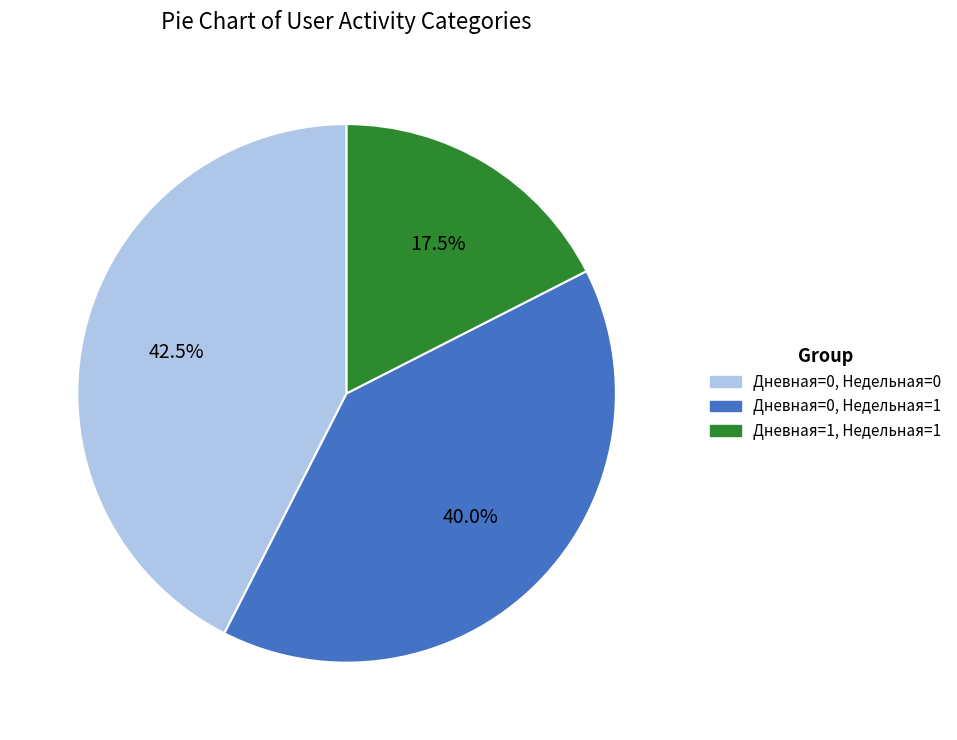

Count the number of slices in the pie.

3